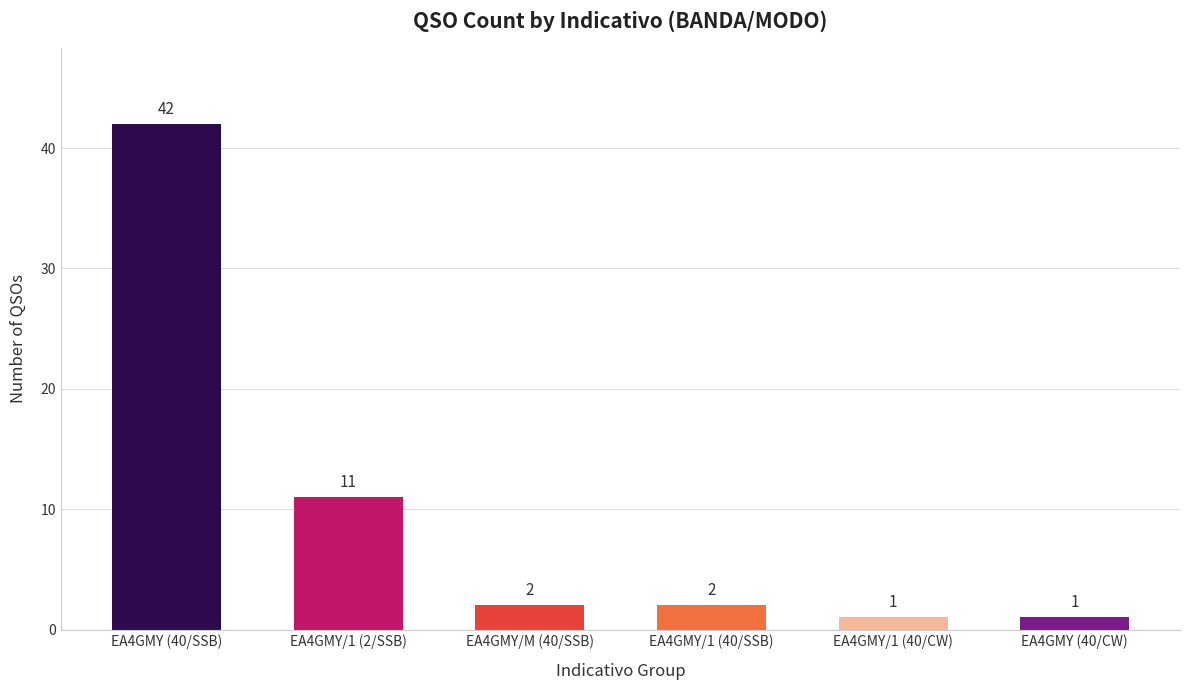

Count the number of data series in this chart.

1